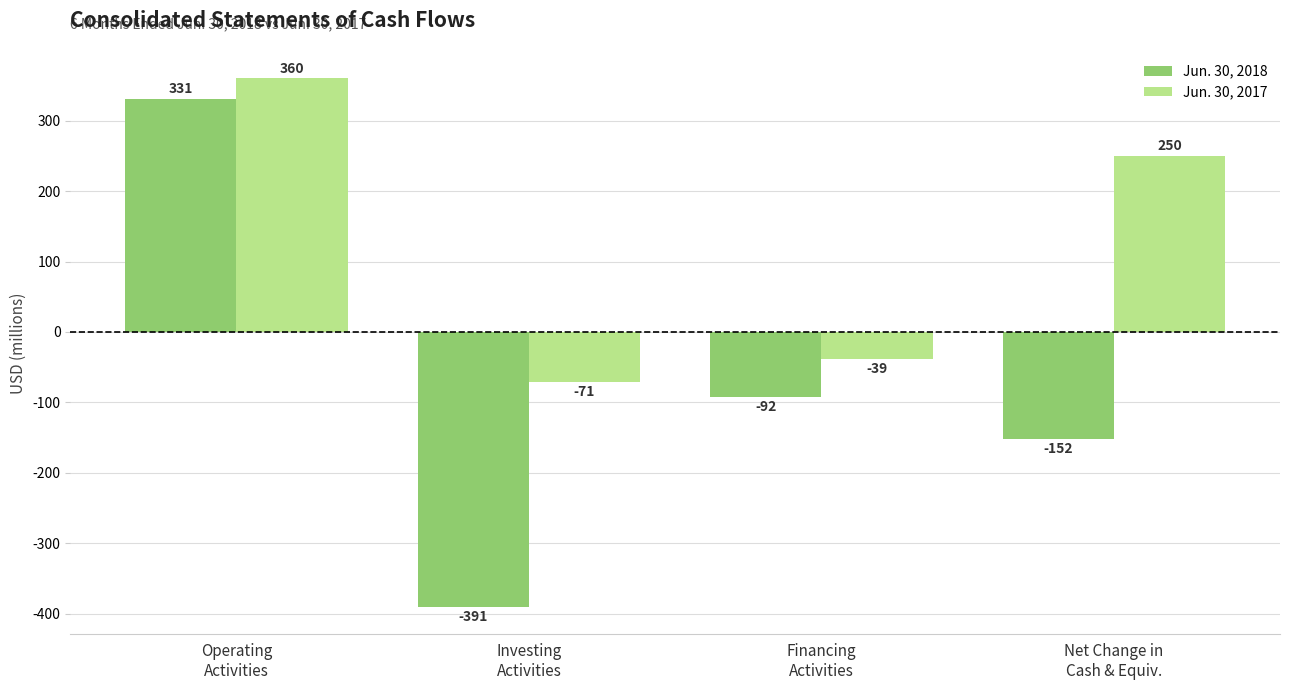

Count the number of categories in the chart.

4